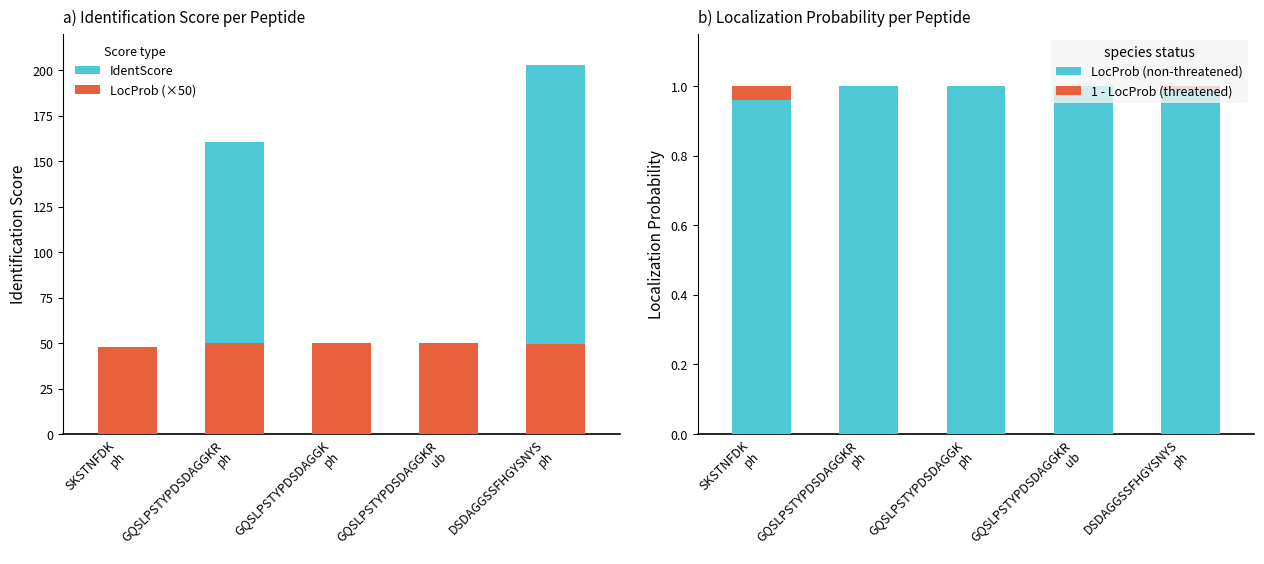

At which category is the sum across all series the highest?

DSDAGGSSFHGYSNYS
ph